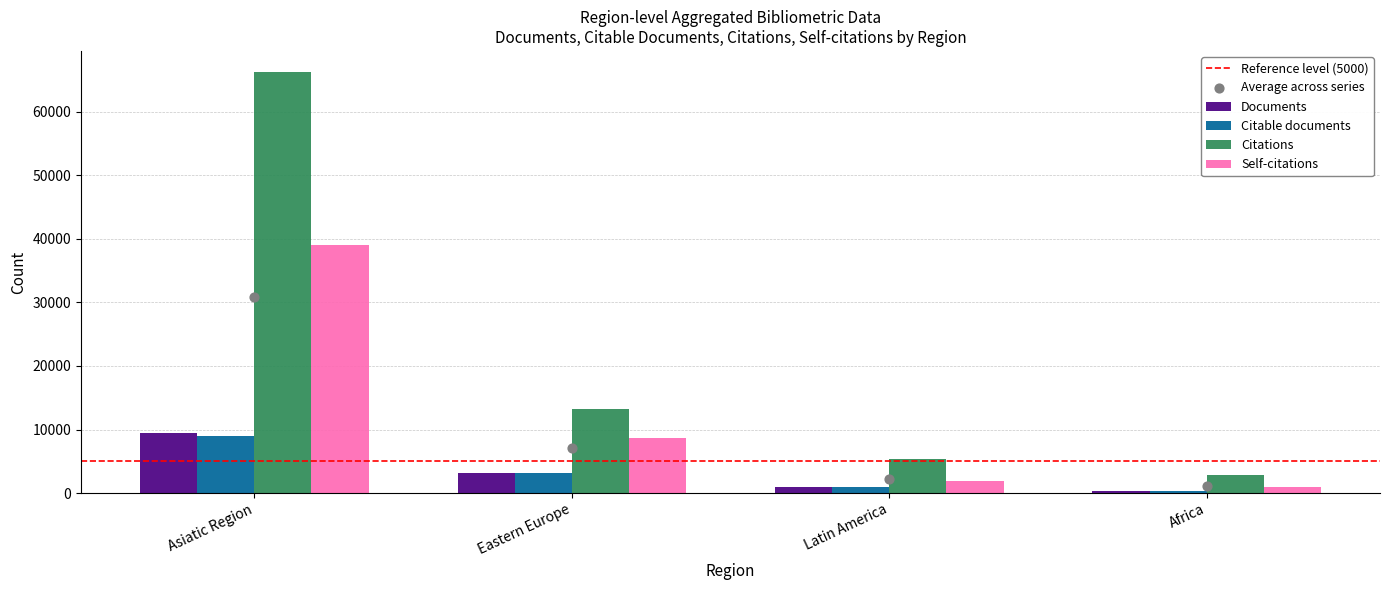

What is the total value across all series at Africa?

4334